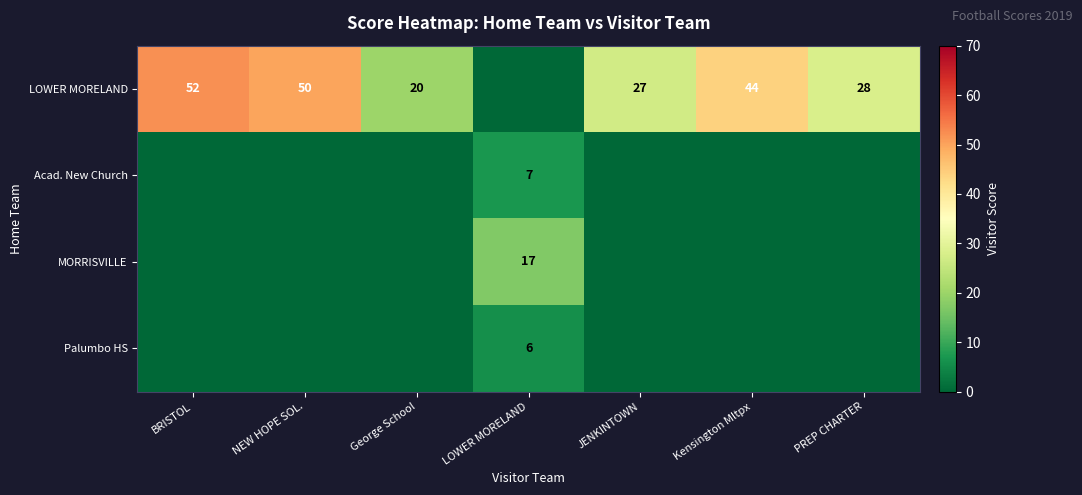

How many data points does each series have?

7